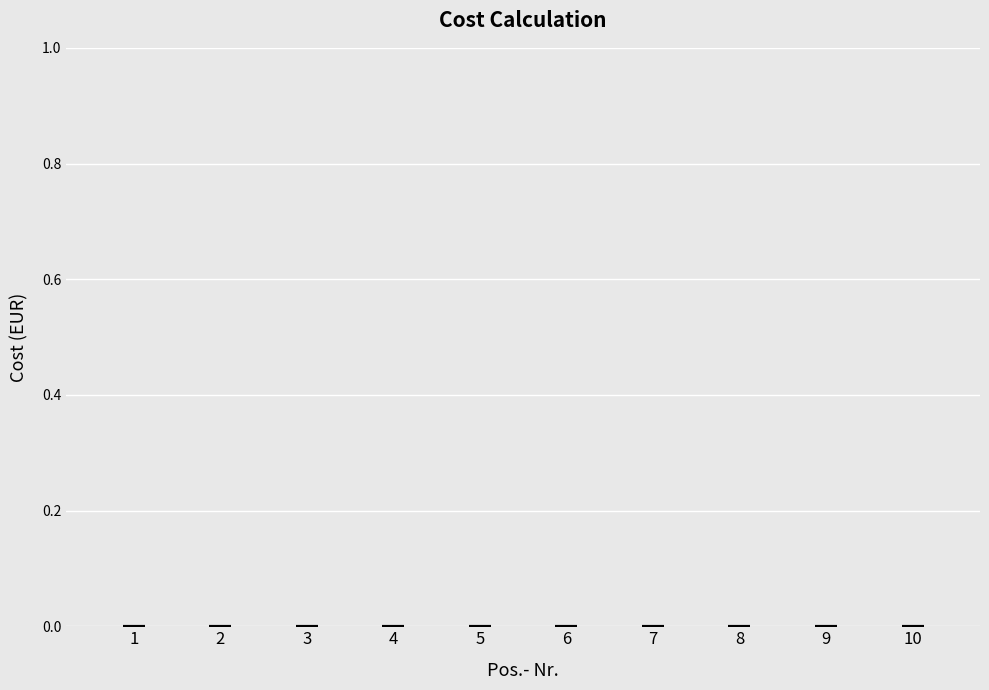

Reading right to left, transcribe all the data shown in this chart.

Pos.- Nr.: 10=10	9=9	8=8	7=7	6=6	5=5	4=4	3=3	2=2	1=1
Total Cost: 10=0	9=0	8=0	7=0	6=0	5=0	4=0	3=0	2=0	1=0